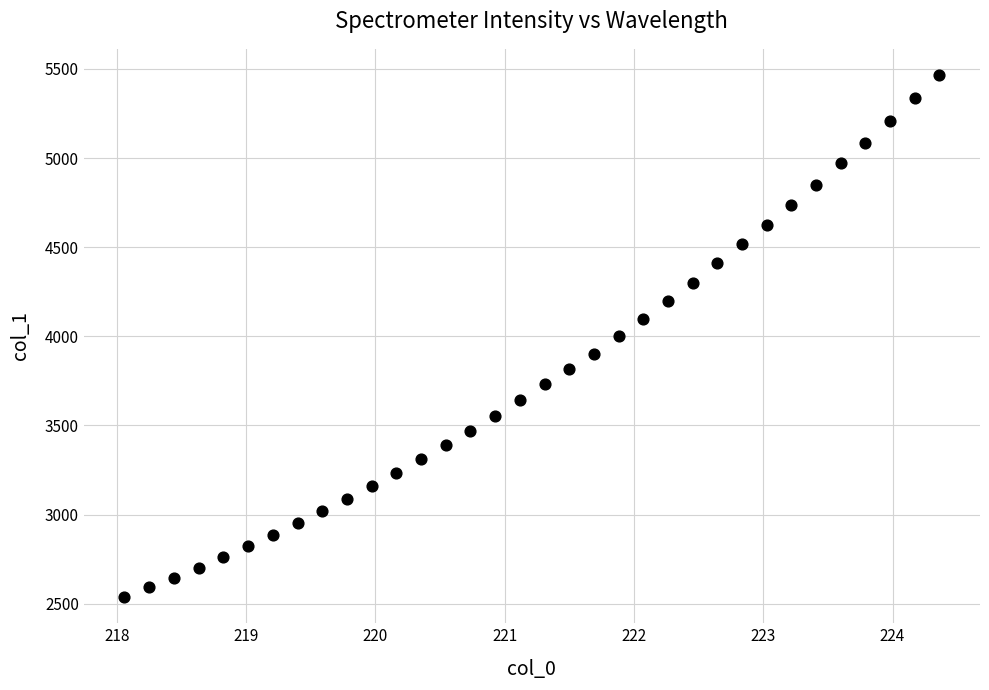

What is the range of Y values (max minus min)?

2929.1